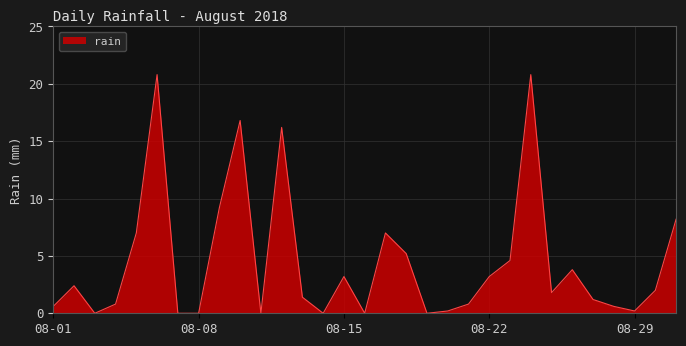

What is the difference between the maximum and minimum values?

20.8